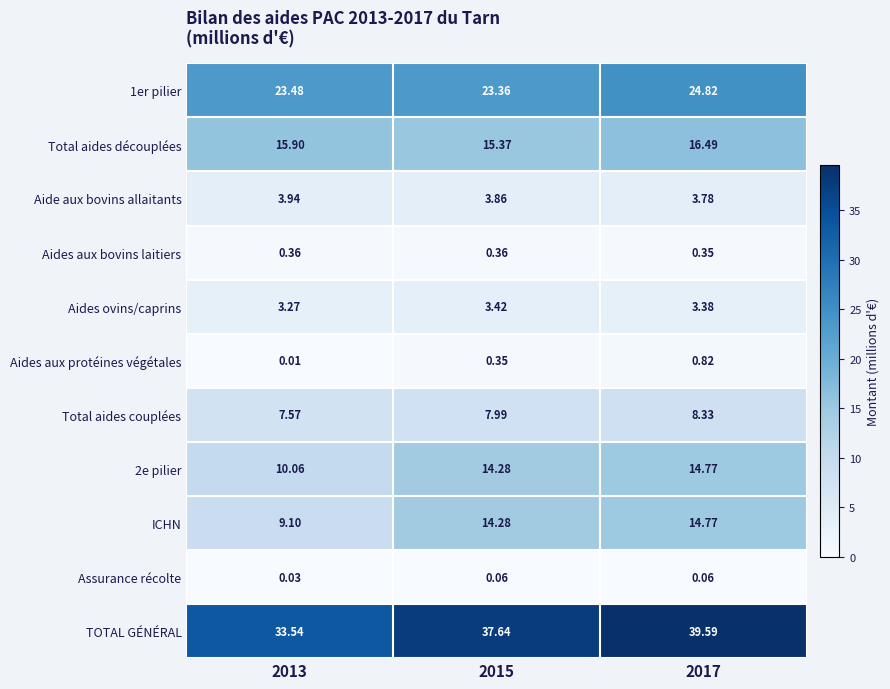

Which series has the largest range (max minus min)?

TOTAL GÉNÉRAL